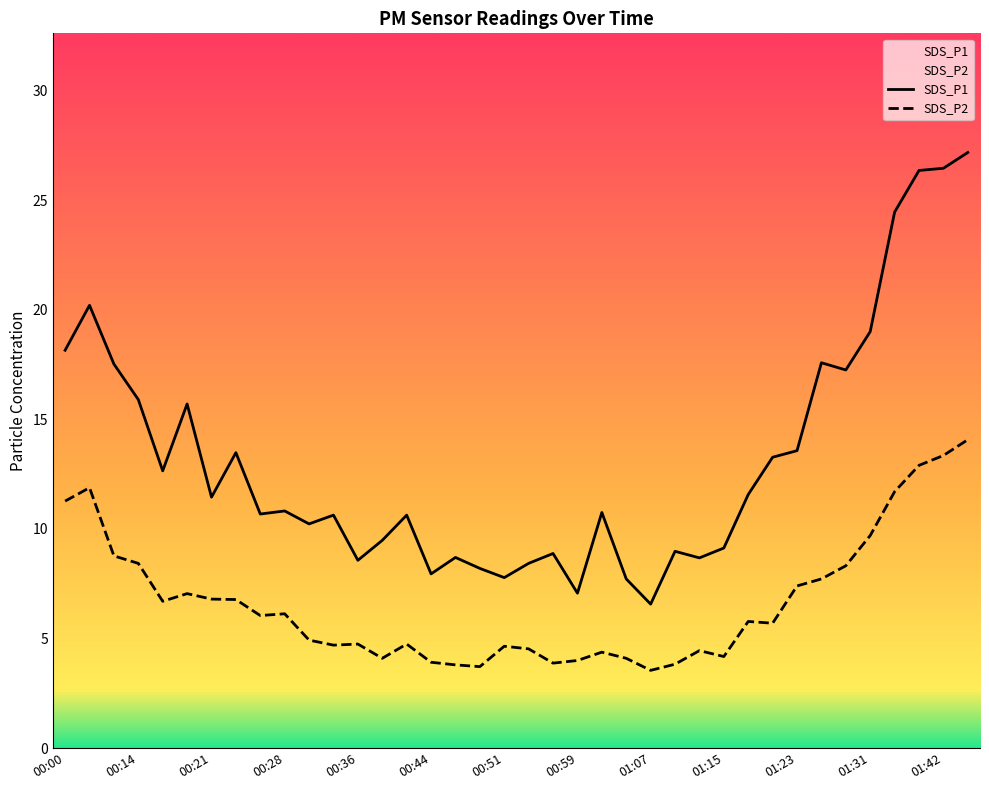

At which label does SDS_P1 first exceed 10?

00:00